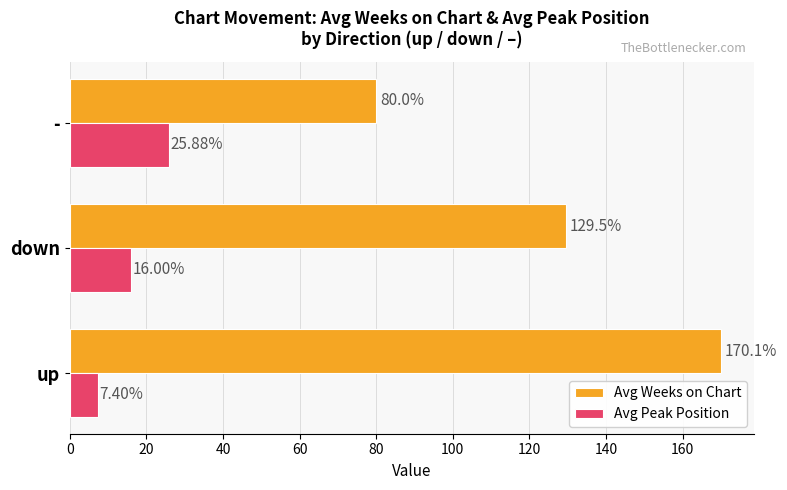

Rank the series by their average value, from lowest to highest.

Avg Peak Position, Avg Weeks on Chart